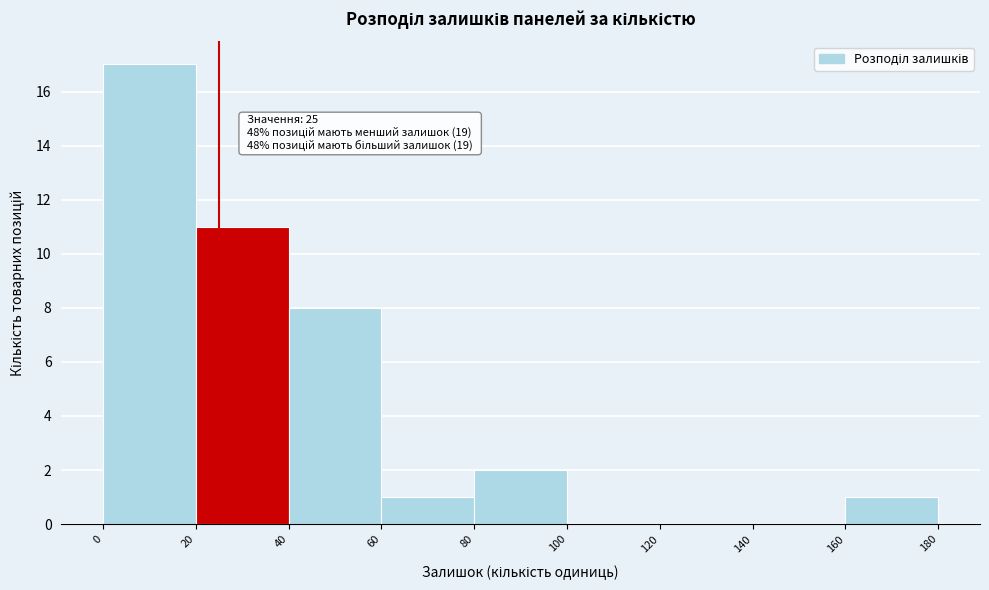

Over which range of the x-axis is the bar tallest?

0 to 20